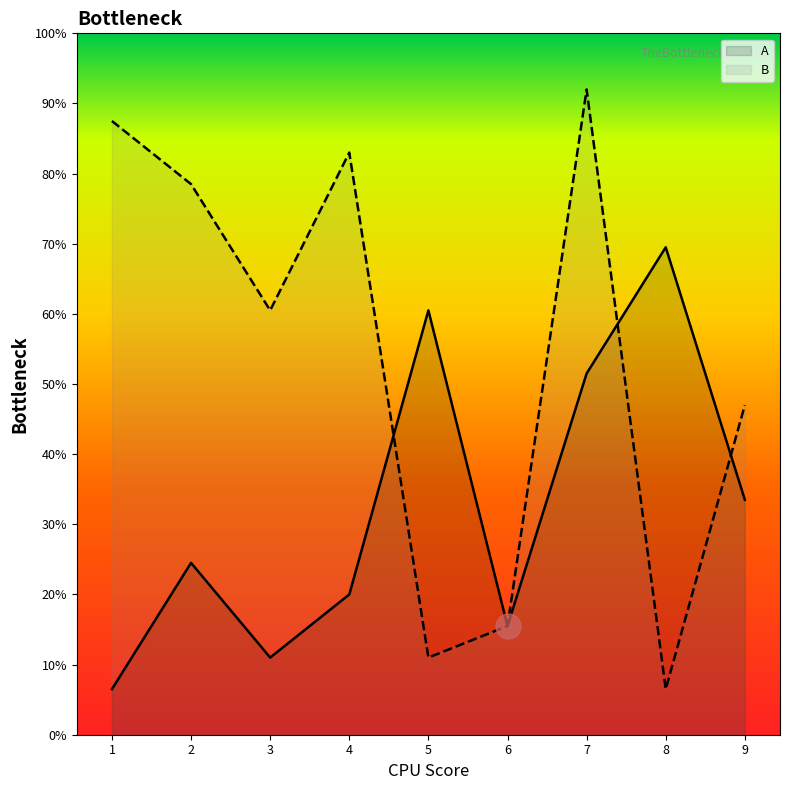

What is the difference between the B values at 8 and 1?

81.0